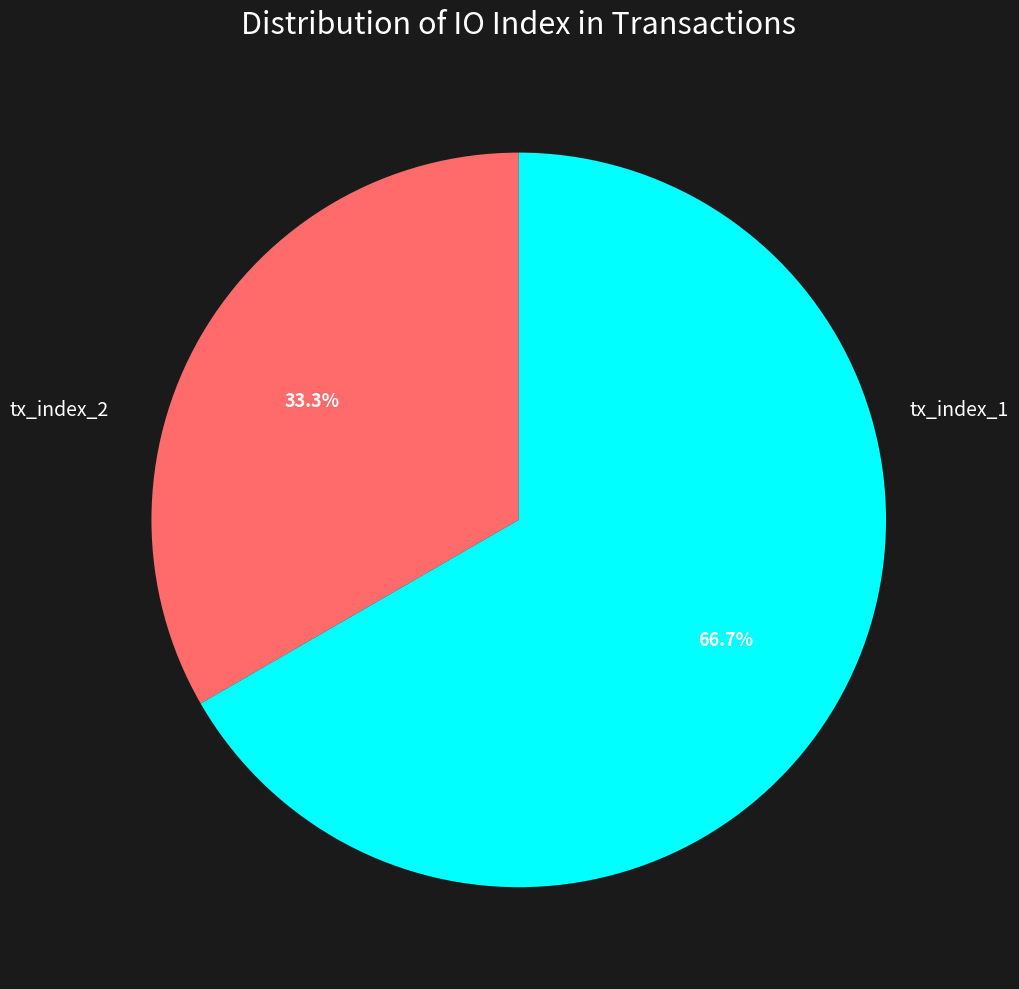

Count the number of slices in the pie.

2